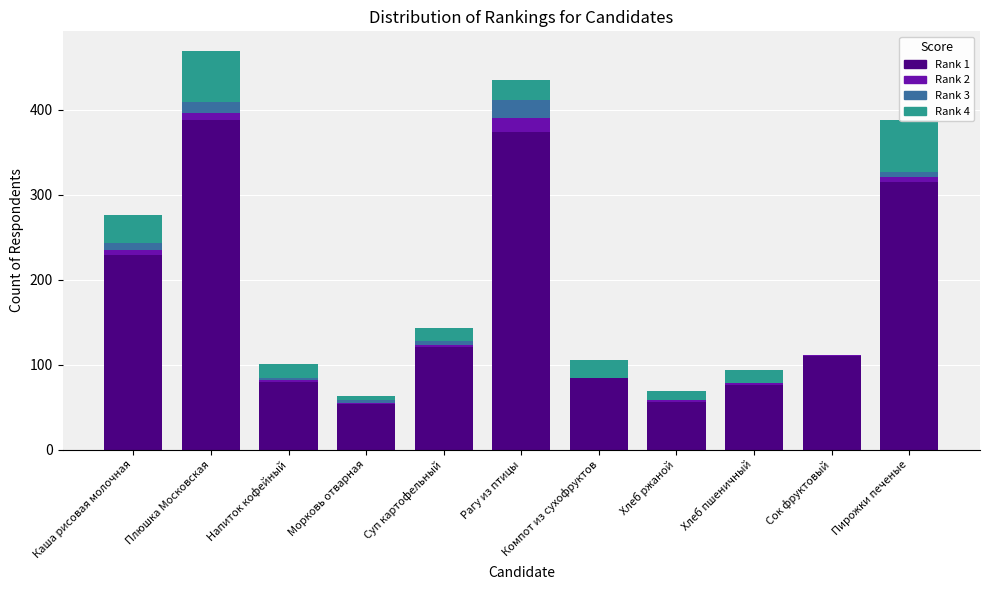

Which series has the largest total across all categories?

Калорийность